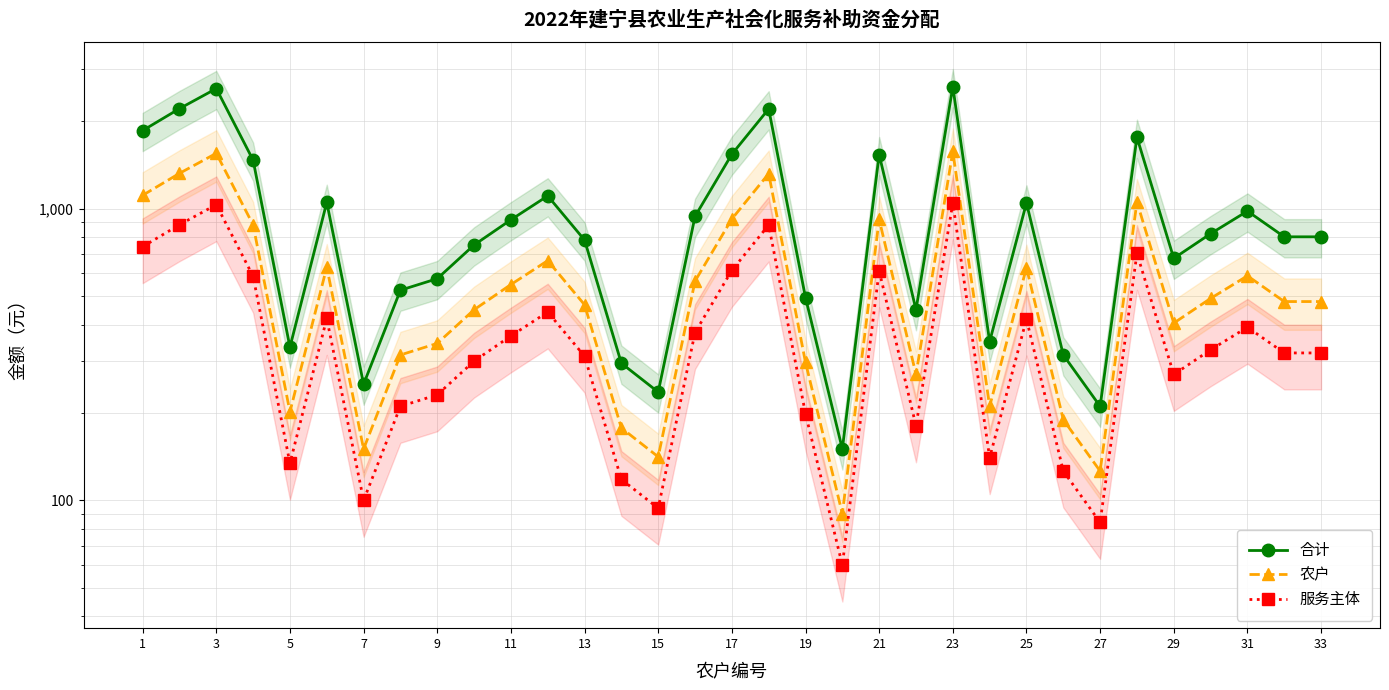

True or false: 农户 and 服务主体 cross at least once.

False